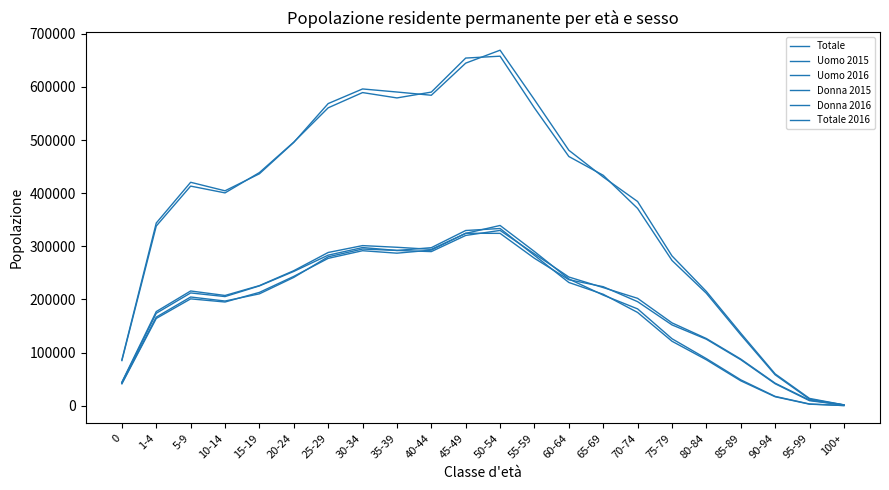

Does the chart display data point markers on the line(s)?

No